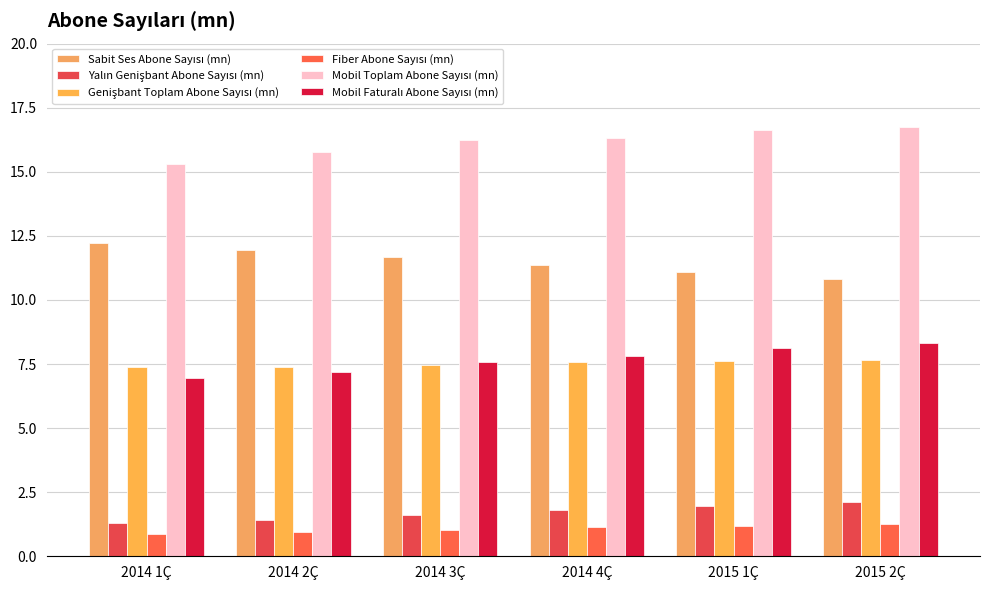

Count the number of data series in this chart.

6